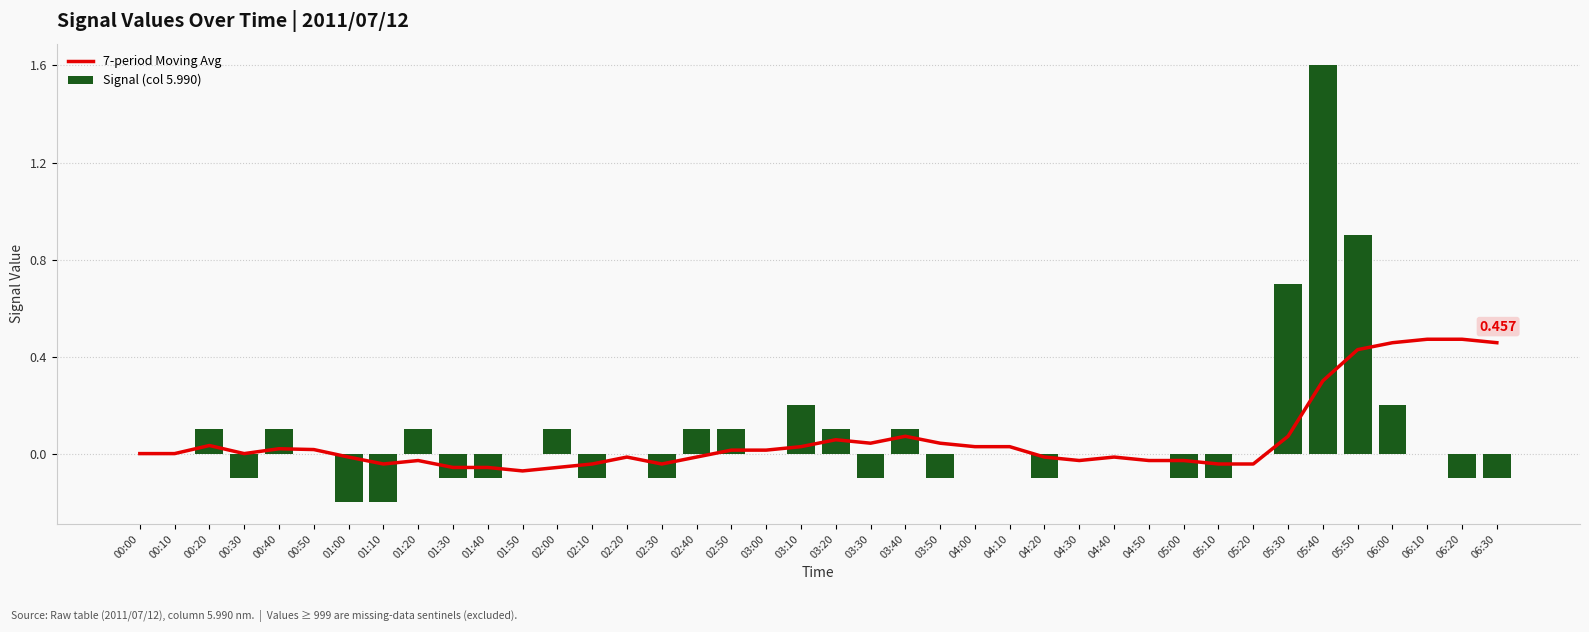

At which category is the sum across all series the highest?

05:40